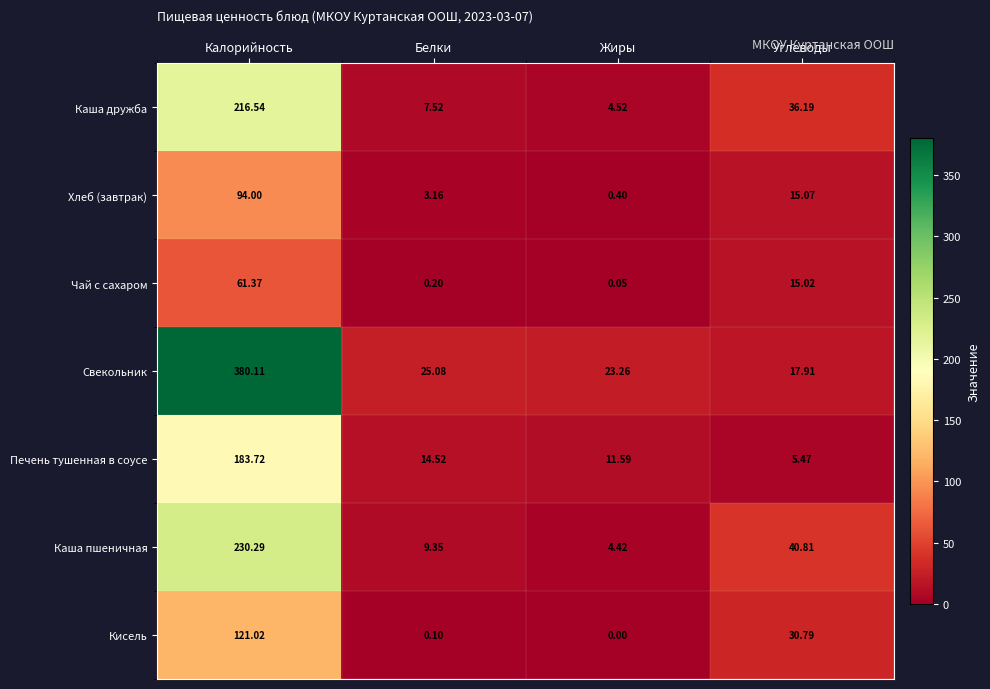

Which category has the highest value in the Свекольник series?

Калорийность